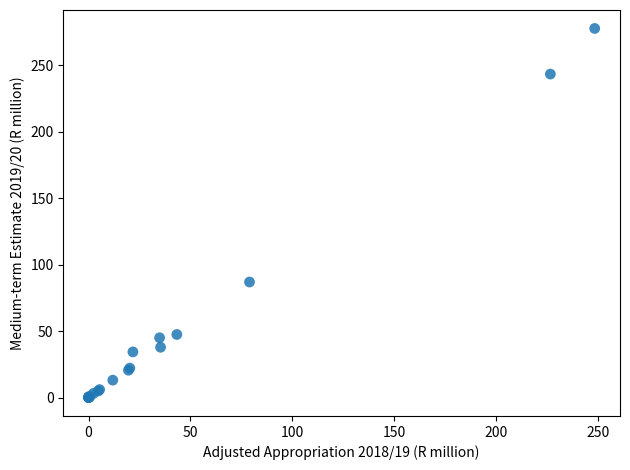

What Y value in the scatter plot is closest to 138?

86.9